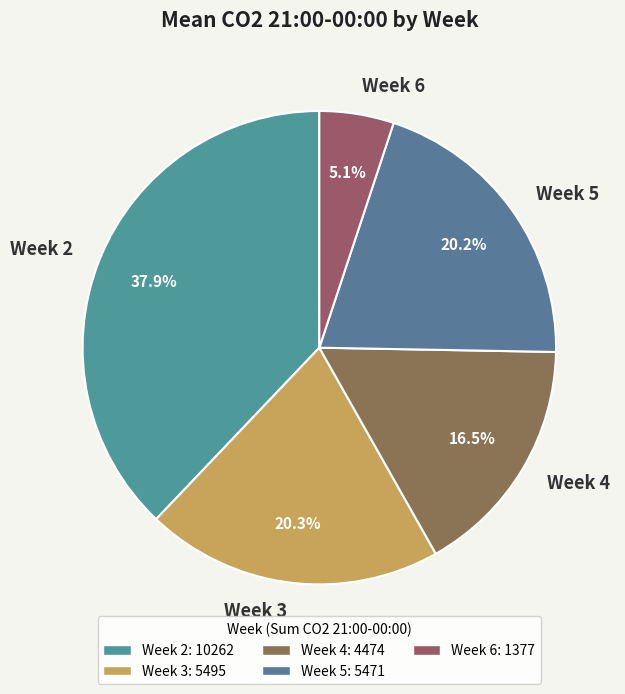

What portion of the pie excludes Week 2?

62.1%